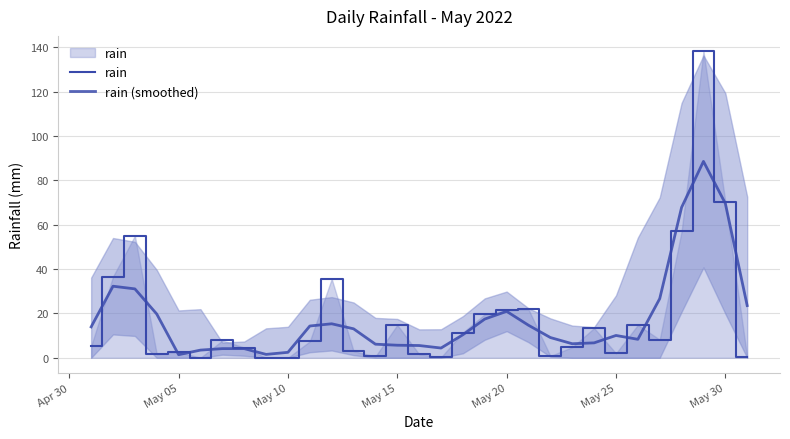

Does the chart have visible grid lines?

Yes